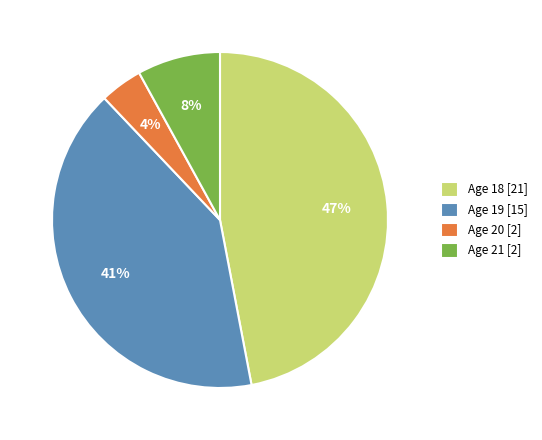

What is the ratio of the value at Age 18 [21] to the value at Age 19 [15]?

1.1